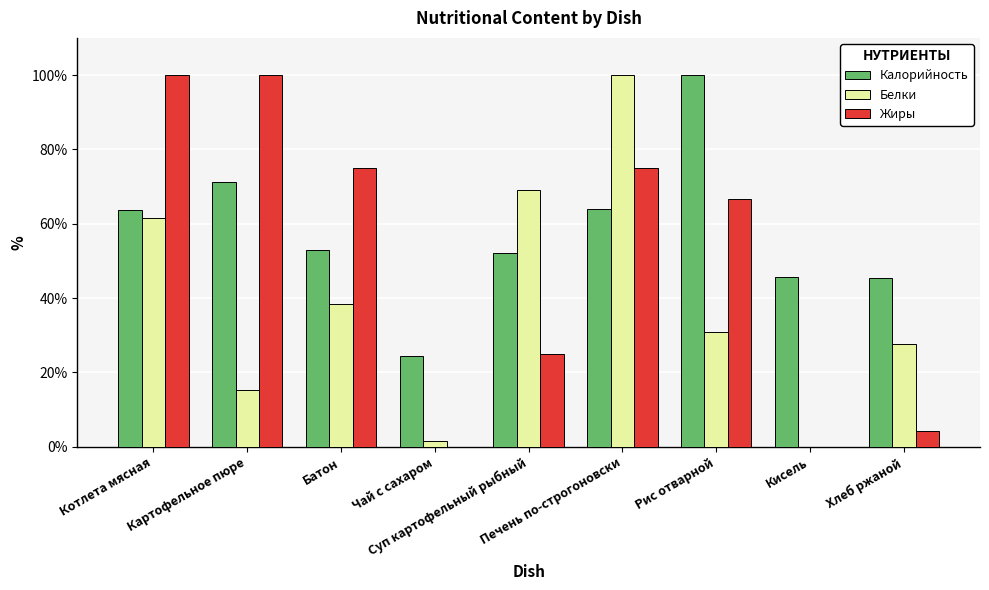

Between Картофельное пюре and Кисель, which series saw the biggest shift?

Жиры